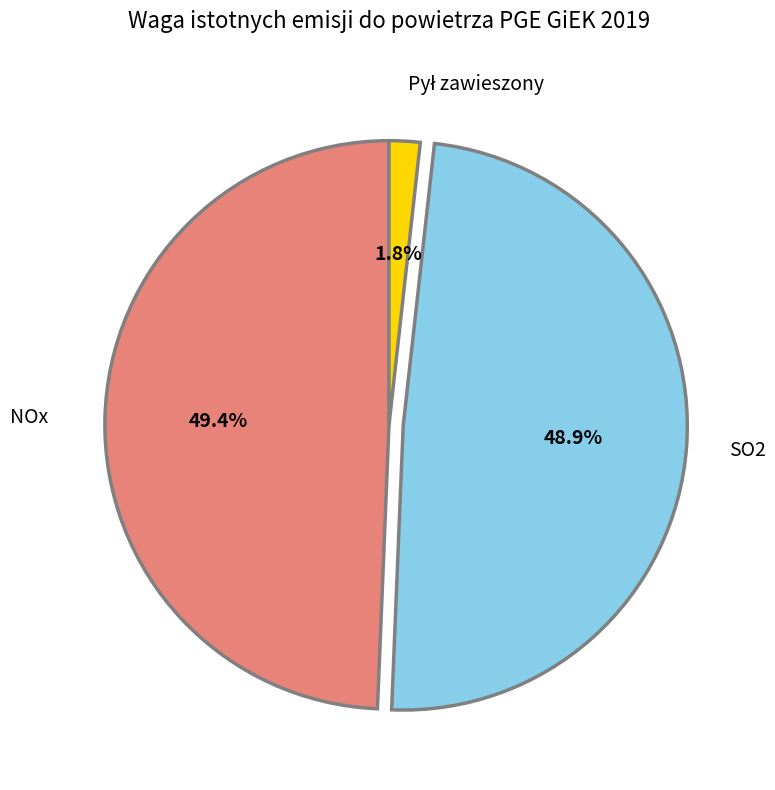

True or false: NOx accounts for 60% of the total.

False